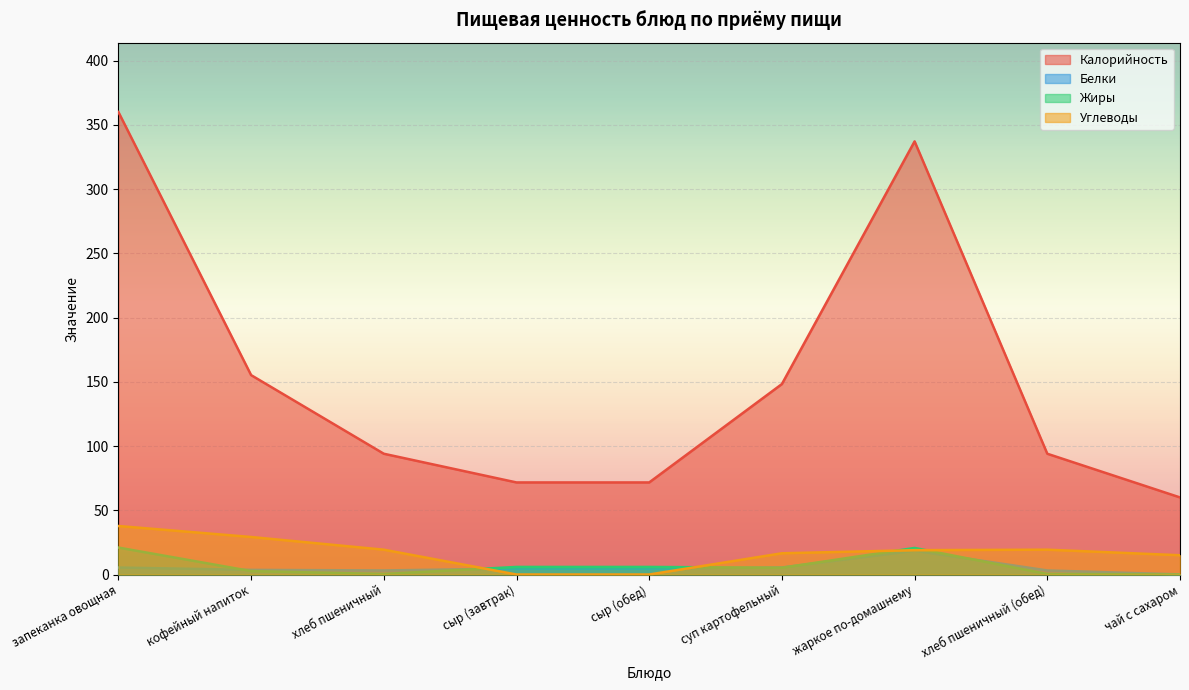

Which series has the largest total across all categories?

Калорийность